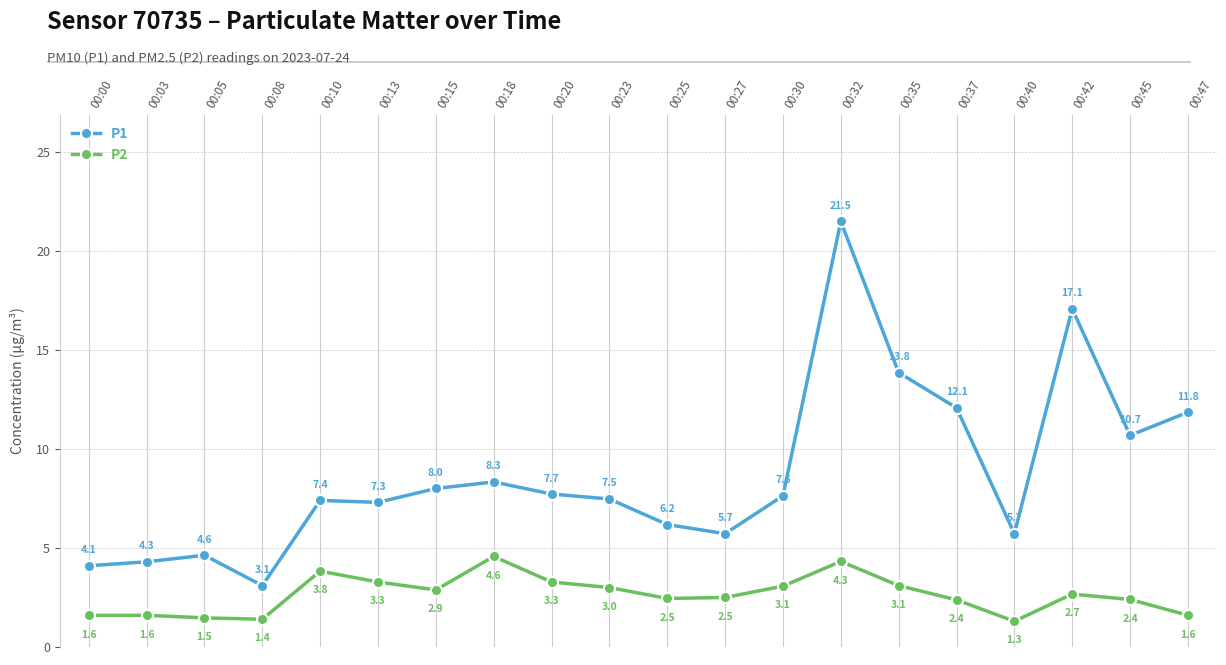

True or false: P2 and P1 intersect in this chart.

False